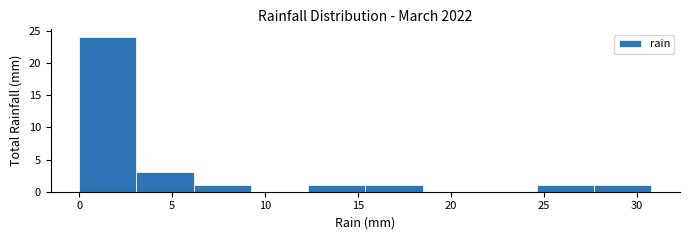

Reading left to right, transcribe this chart: for each bar, give the range it covers on the x-axis and its height. Neither the bar edges nor the heights are printed on the chart, so give them approximately, as read against the axes.

0.0 to 3.0: 24
3.0 to 6.0: 3
6.0 to 9.0: 1
9.0 to 12.5: 0
12.5 to 15.5: 1
15.5 to 18.5: 1
18.5 to 21.5: 0
21.5 to 24.5: 0
24.5 to 27.5: 1
27.5 to 31.0: 1